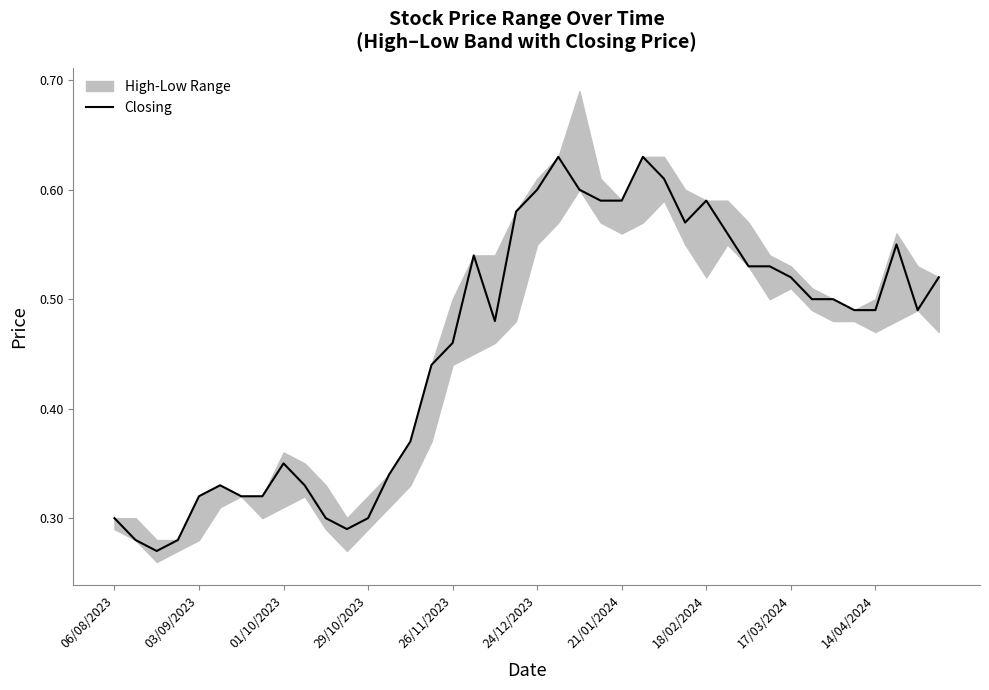

What is the value of the 6th point from the left?

0.3